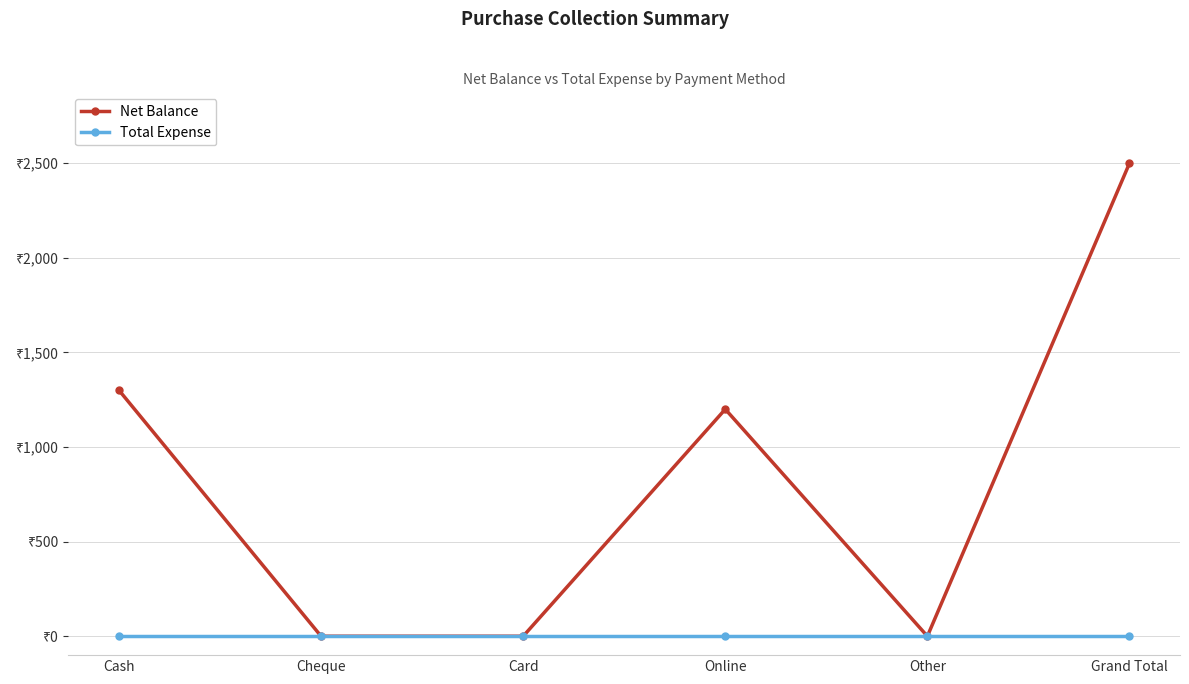

True or false: Net Balance has more than 0 points higher than both neighbors.

True